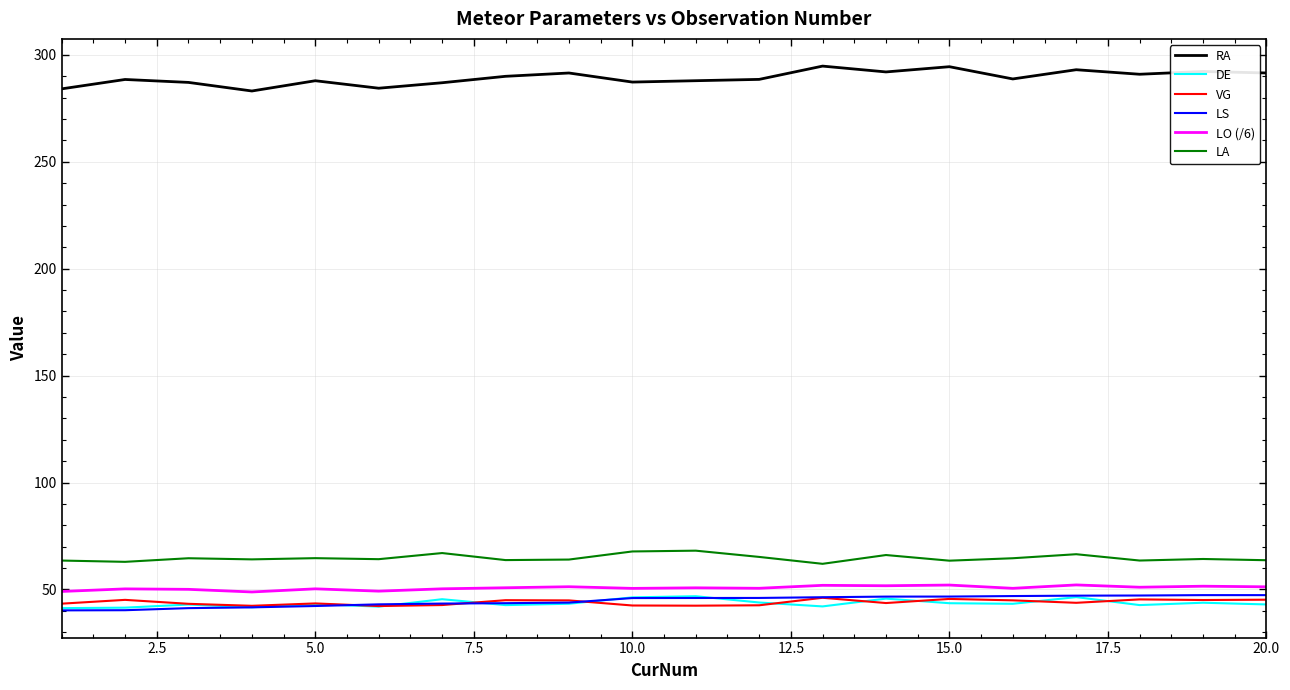

What is the minimum value shown in the chart?

40.2